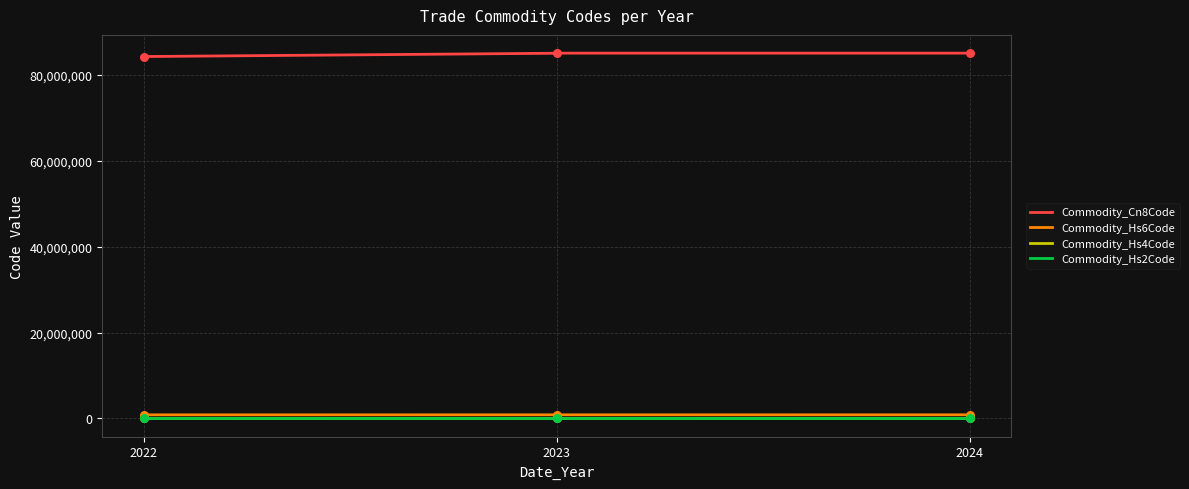

Which series has the largest Y range (max minus min)?

Commodity_Cn8Code